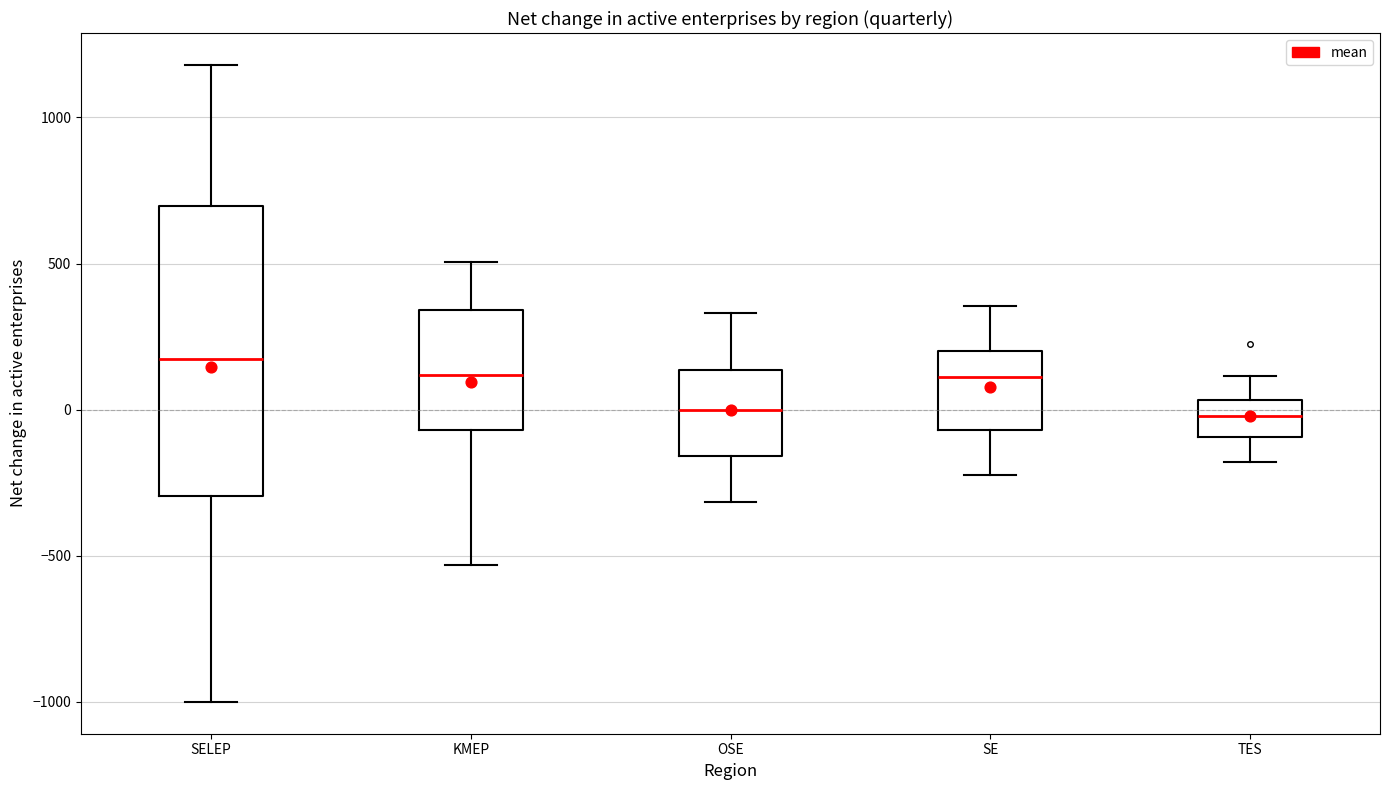

Which box is the tallest, from its lower edge to its upper edge?

SELEP